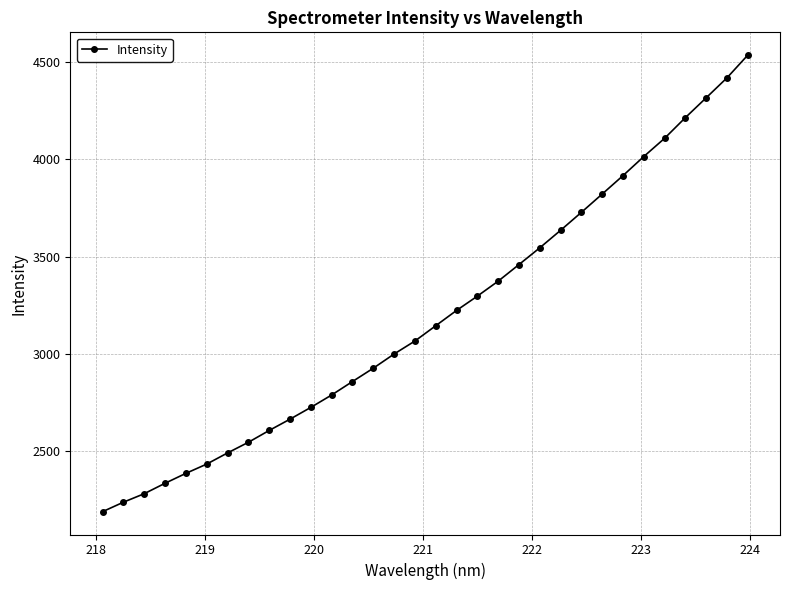

What is the value of the 19th point from the left?

3296.6